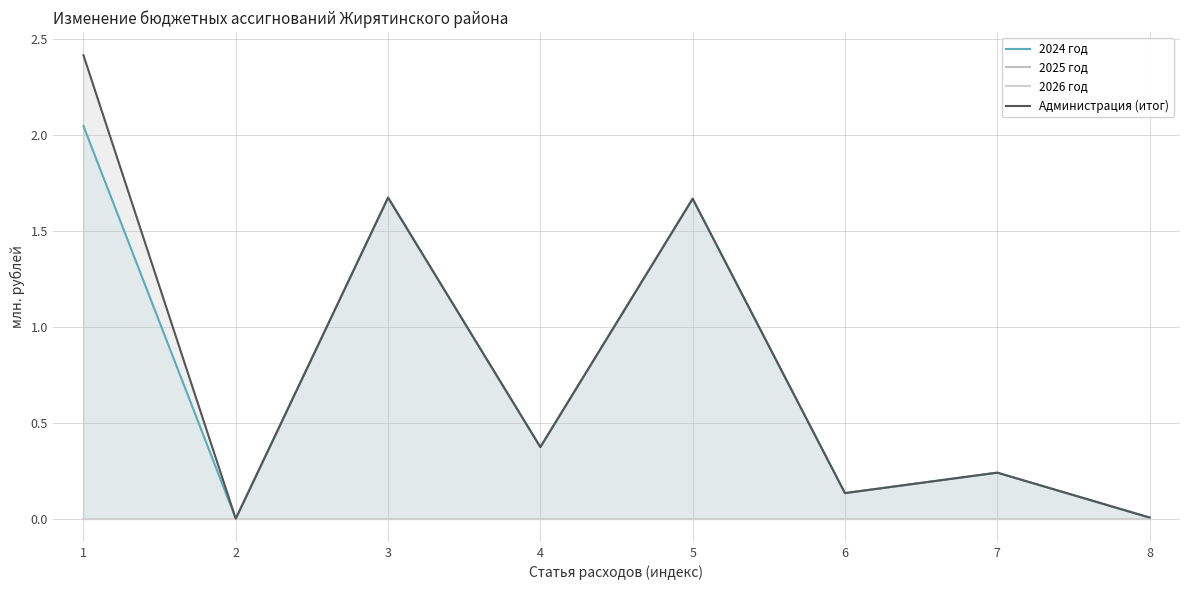

The Администрация (итог) series shows 0.0 at 8. True or false?

False